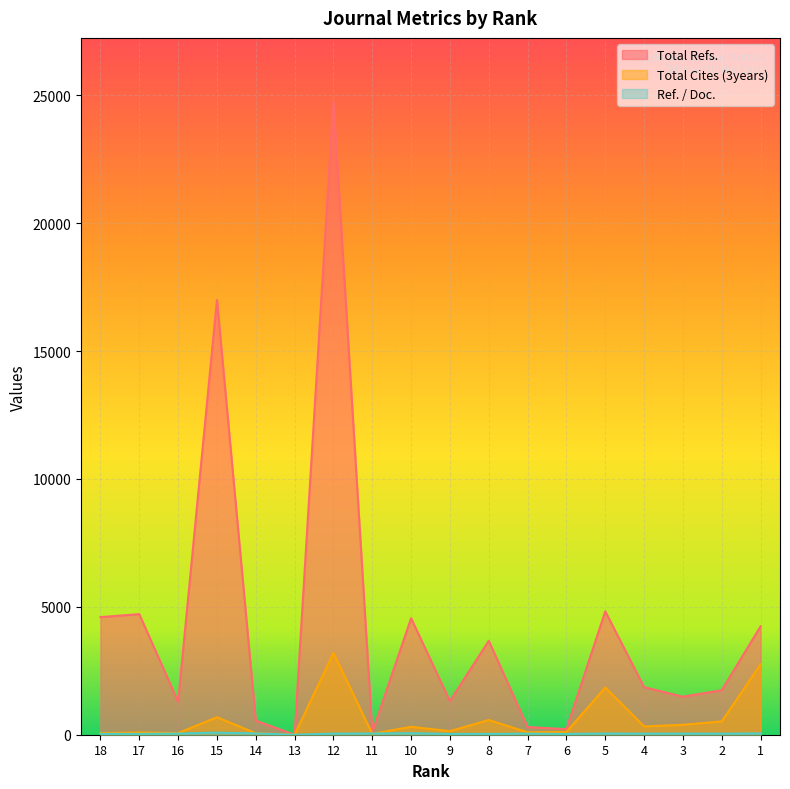

How many times do Total Cites (3years) and Ref. / Doc. cross each other?

2